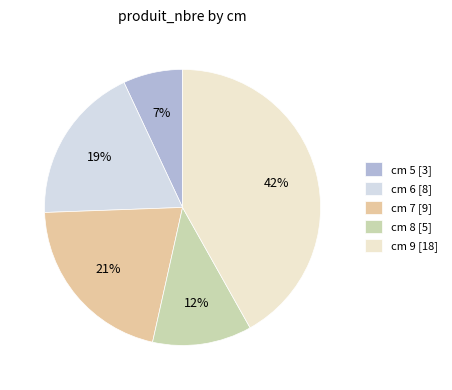

How many slices are in this pie chart?

5